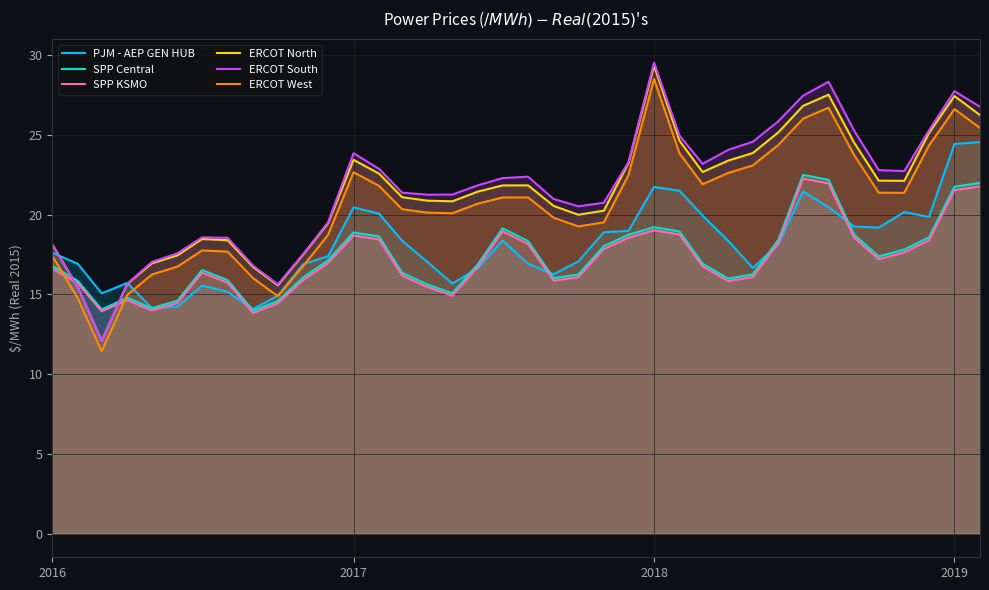

What is the difference between the maximum and second lowest values in the SPP Central series?

8.4